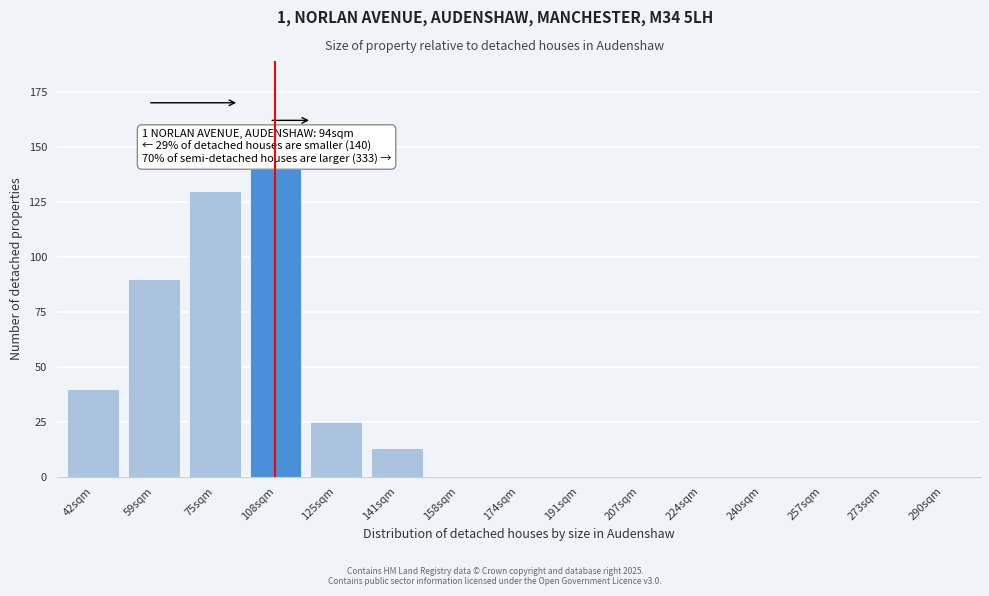

Reading right to left, what are all the values shown in this chart?

290sqm=0	273sqm=0	257sqm=0	240sqm=0	224sqm=0	207sqm=0	191sqm=0	174sqm=0	158sqm=0	141sqm=13	125sqm=25	108sqm=140	75sqm=130	59sqm=90	42sqm=40